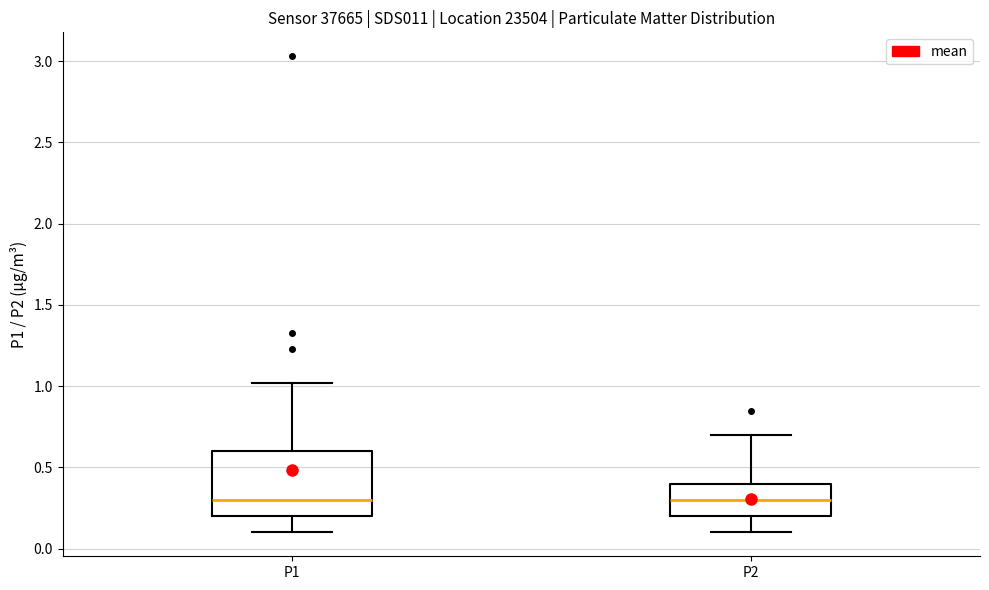

Reading left to right, transcribe this box plot: for each box, give where its median line is, the range the box spans, and where its two whiskers end, as read against the y-axis. The values are not printed on the chart, so give them approximately, as read against the axis.

P1: median 0.3, box 0.2 to 0.6, whiskers 0.1 to 1.0
P2: median 0.3, box 0.2 to 0.4, whiskers 0.1 to 0.7